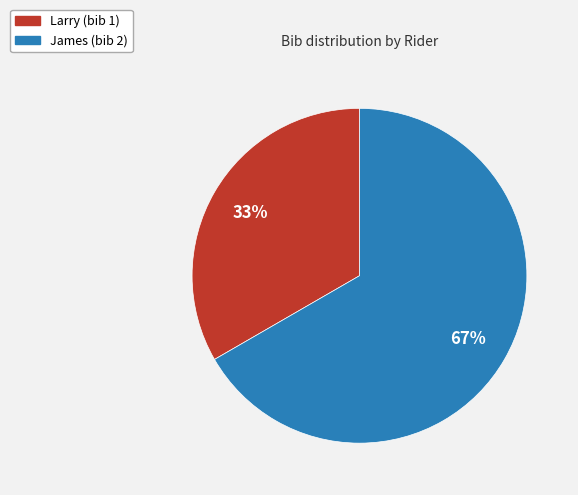

What is the largest slice in the pie chart?

James